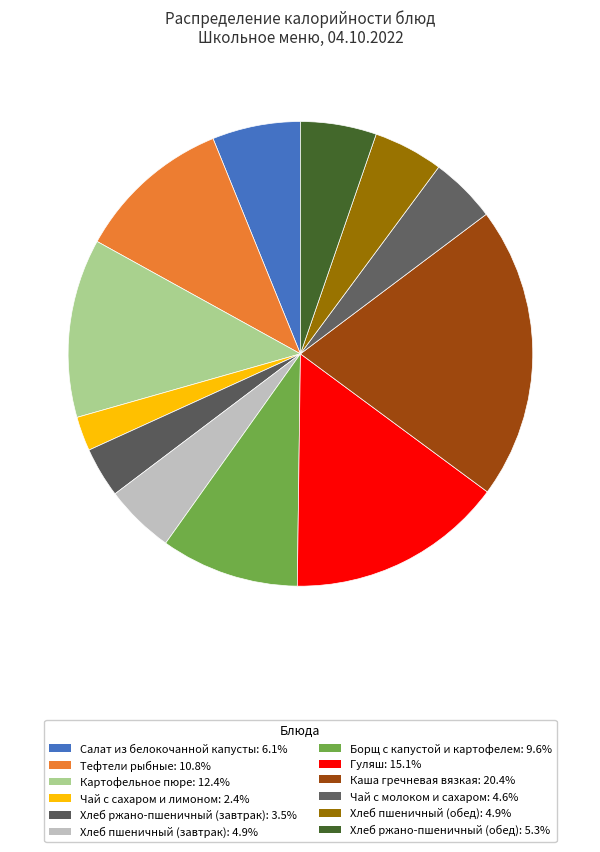

How many slices are in this pie chart?

12